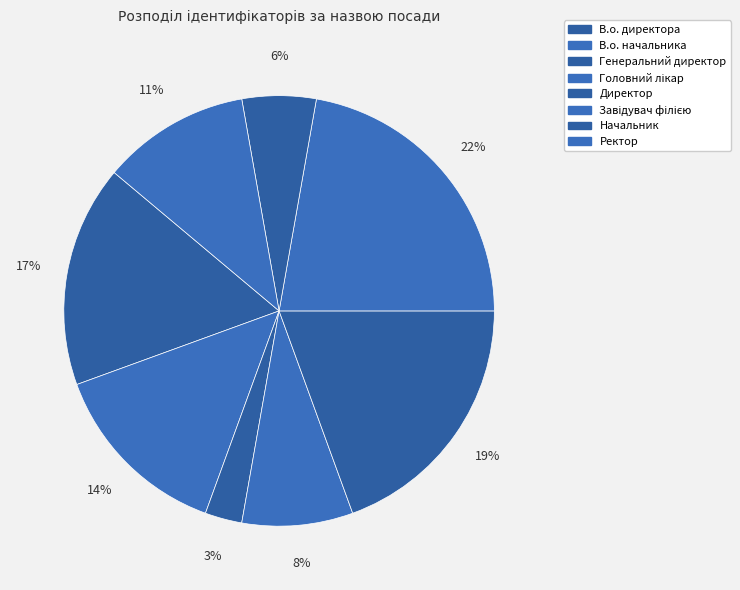

How many slices are in this pie chart?

8